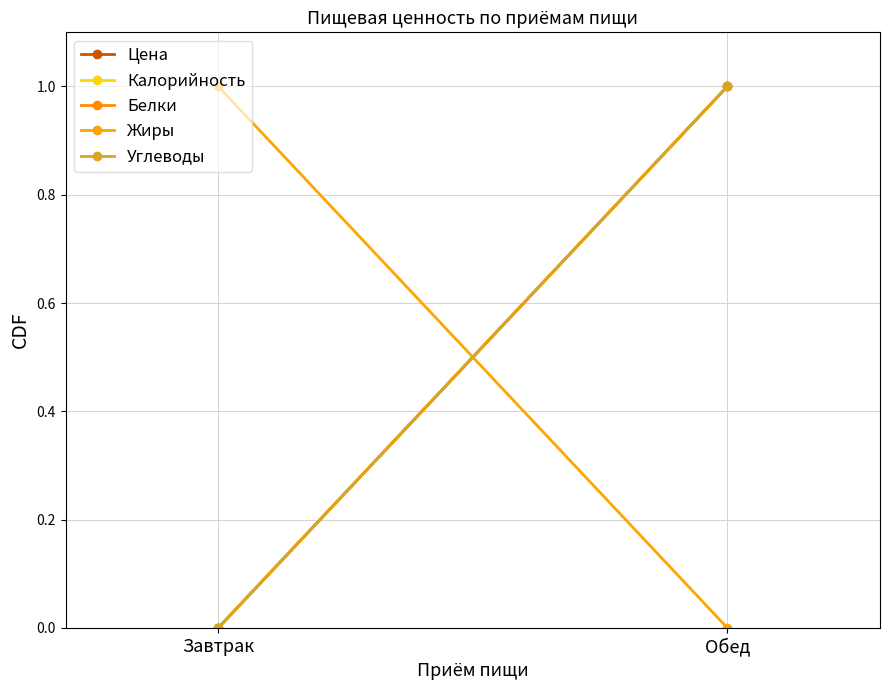

The value of Жиры at Обед is 0. True or false?

True